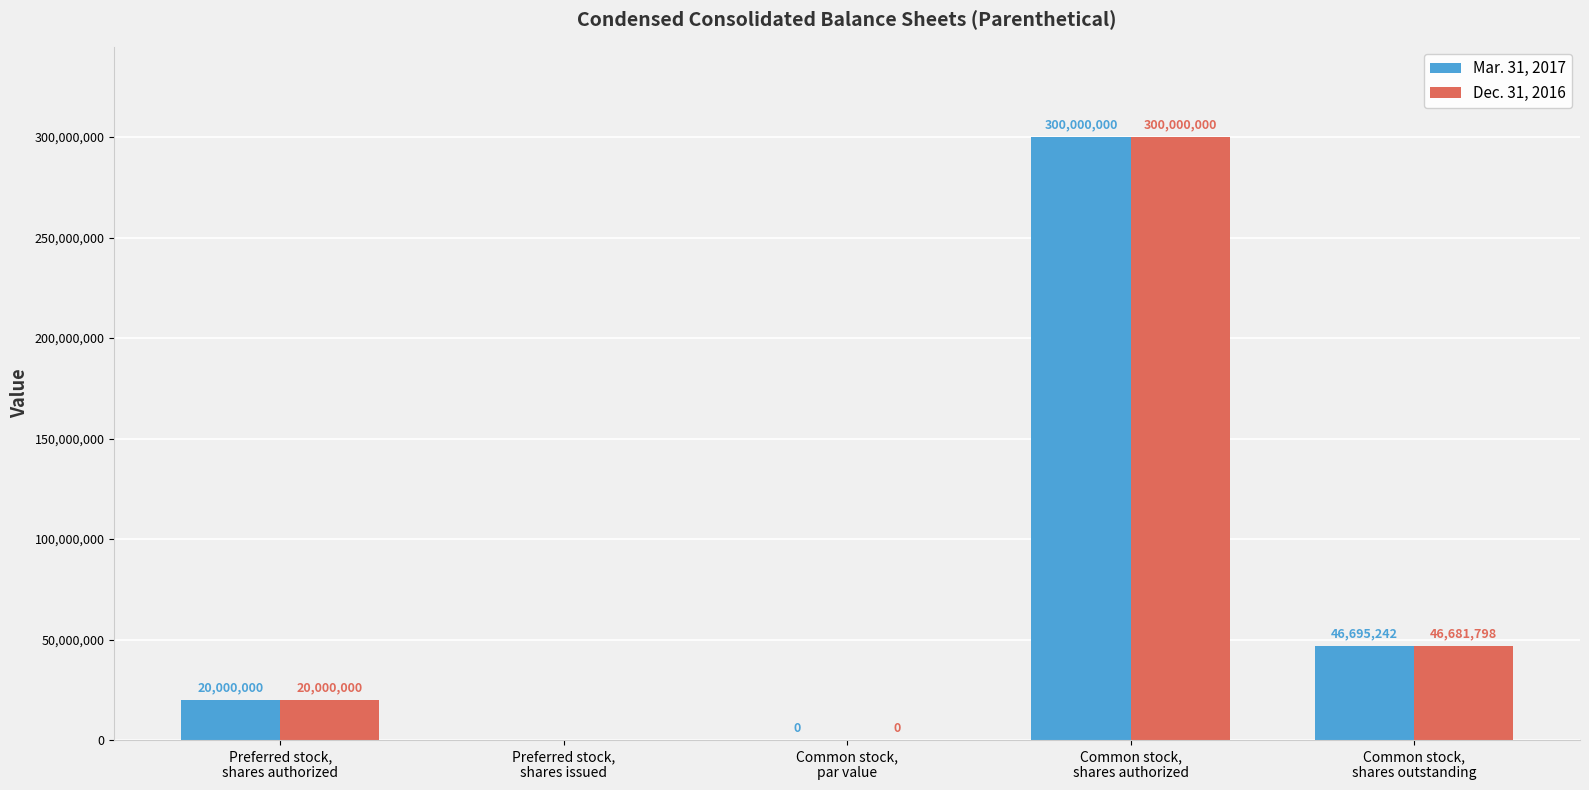

The Dec. 31, 2016 series shows -138569058.7 at Preferred stock,
shares issued. True or false?

False